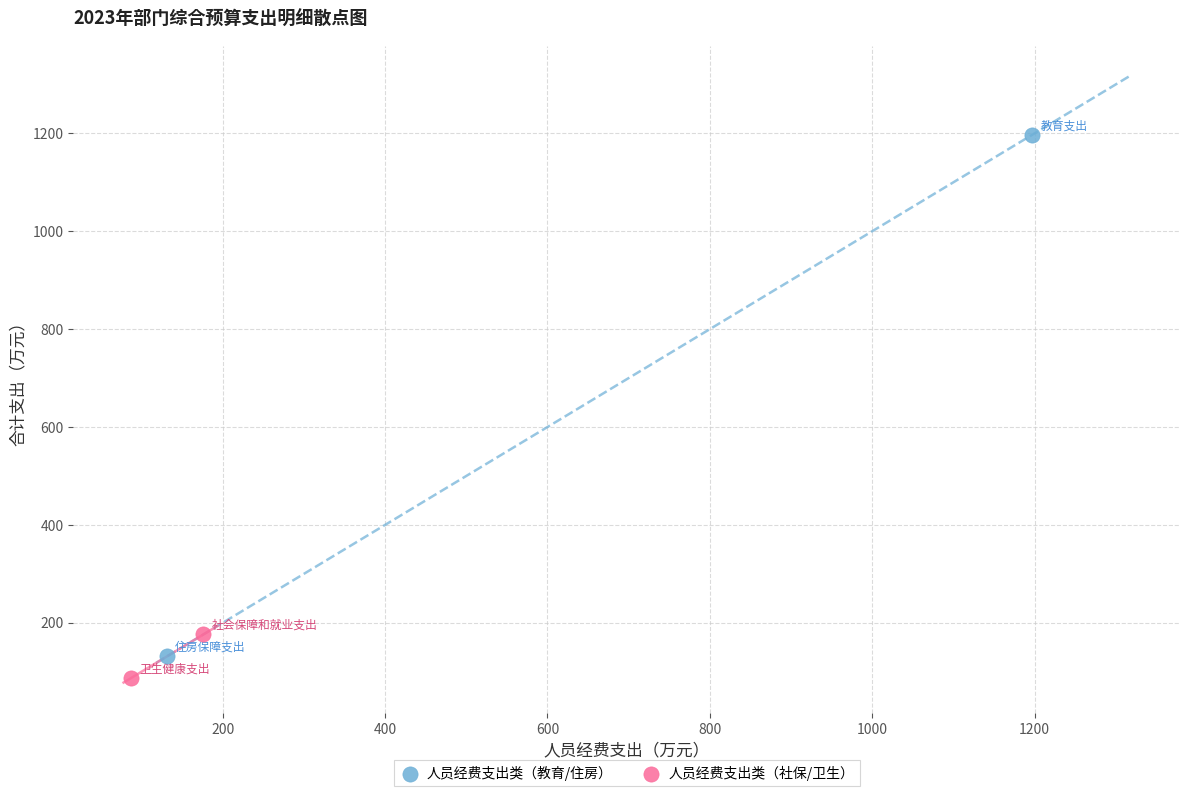

Which series reaches the maximum Y coordinate?

人员经费支出类（教育/住房）